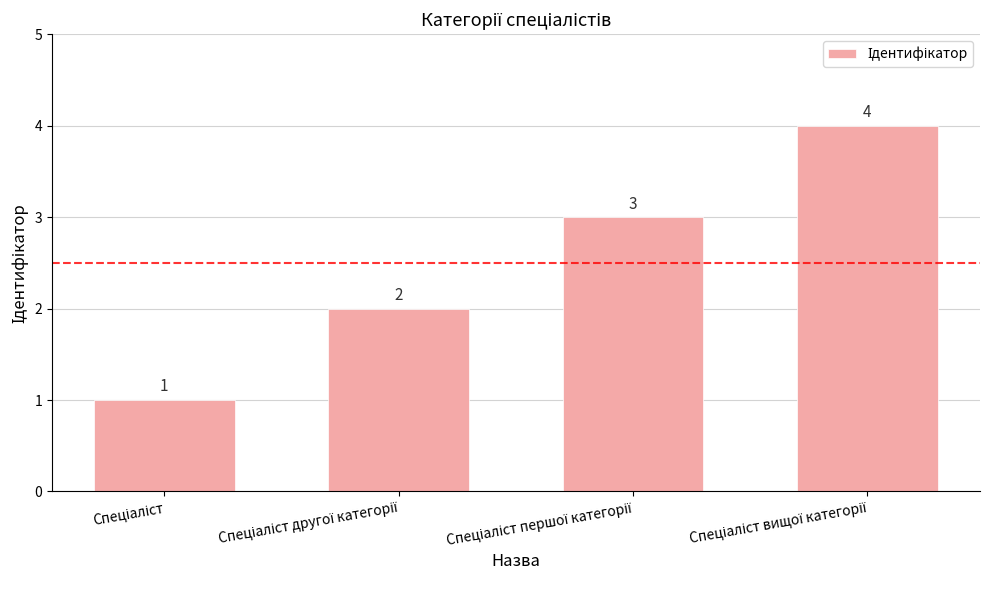

What is the value of the 1st bar from the left?

1